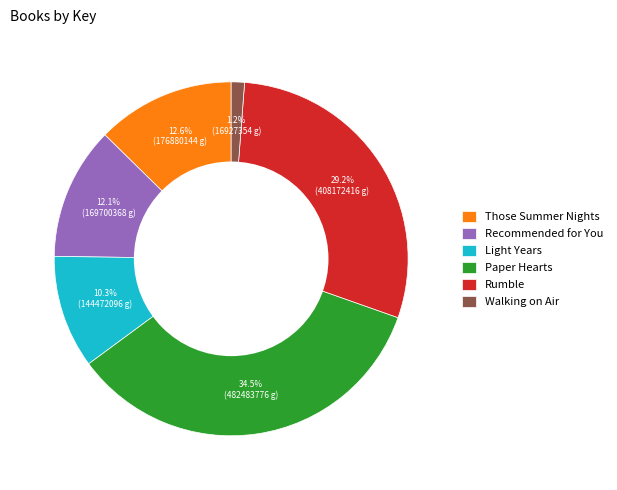

What percentage do Walking on Air and Recommended for You together represent?

13.3%